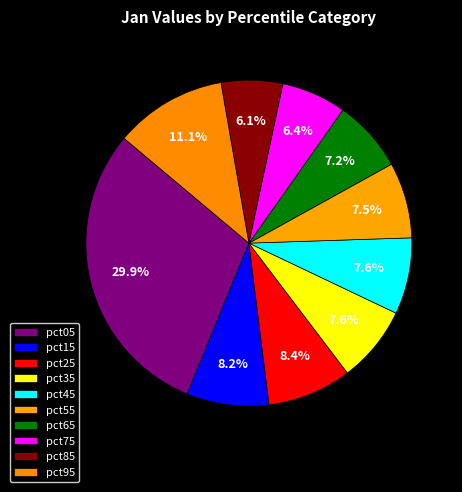

How many slices are in this pie chart?

10